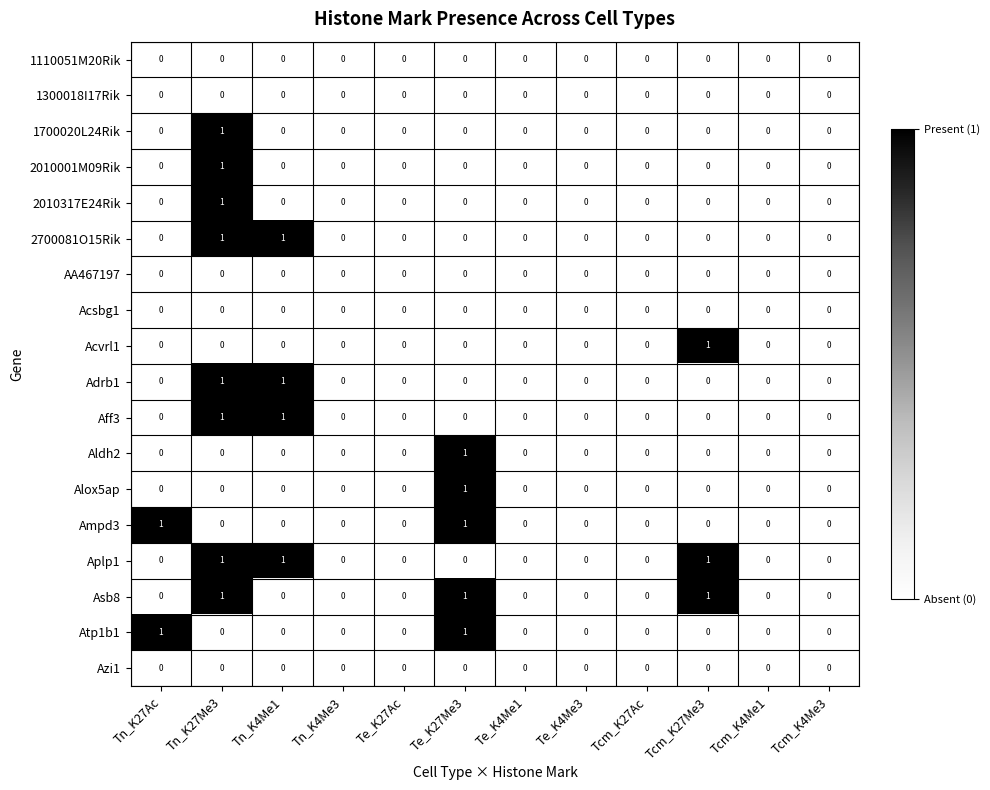

Is it true that Acsbg1 equals 0 at Tn_K4Me3?

True